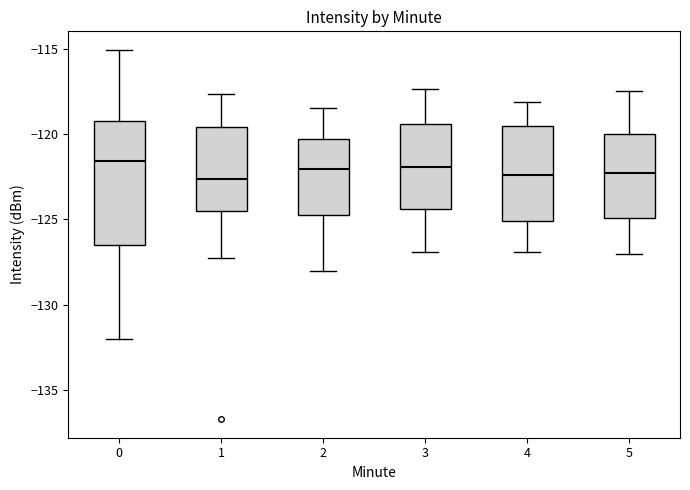

Reading left to right, transcribe this box plot: for each box, give where its median line is, the range the box spans, and where its two whiskers end, as read against the y-axis. The values are not printed on the chart, so give them approximately, as read against the axis.

0: median -121.5, box -126.5 to -119.0, whiskers -132.0 to -115.0
1: median -122.5, box -124.5 to -119.5, whiskers -127.0 to -117.5
2: median -122.0, box -125.0 to -120.5, whiskers -128.0 to -118.5
3: median -122.0, box -124.5 to -119.5, whiskers -127.0 to -117.5
4: median -122.5, box -125.0 to -119.5, whiskers -127.0 to -118.0
5: median -122.5, box -125.0 to -120.0, whiskers -127.0 to -117.5